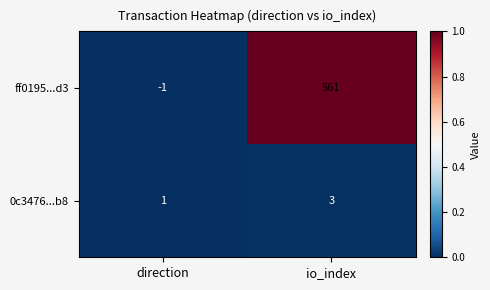

How many values in ff0195...d3 are above zero?

1